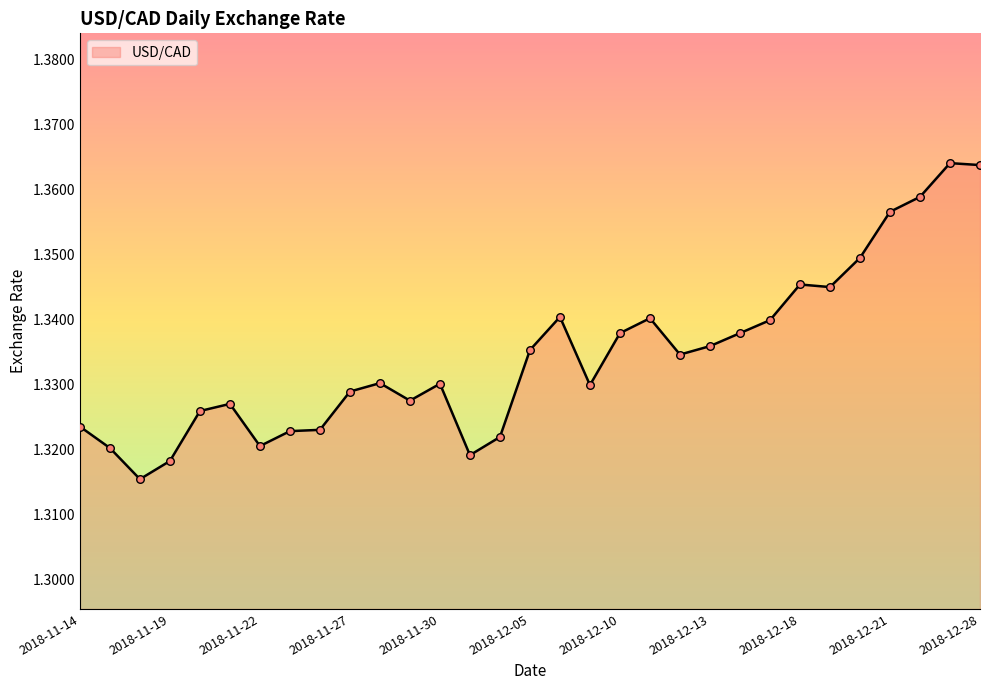

How many lines are shown in the chart?

1